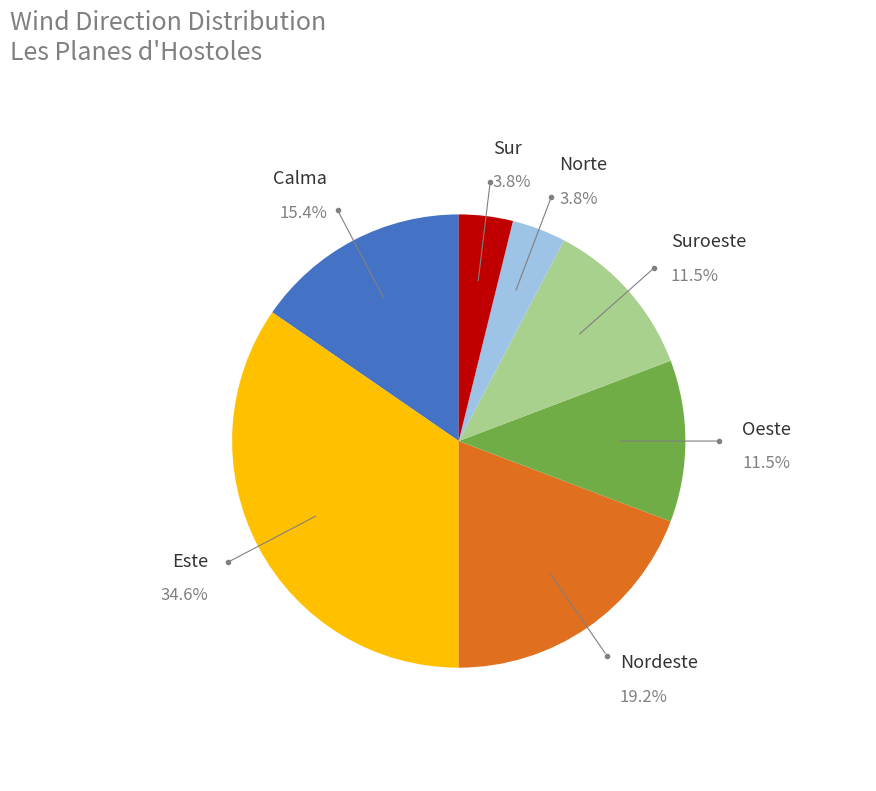

Does any single category account for the majority?

No